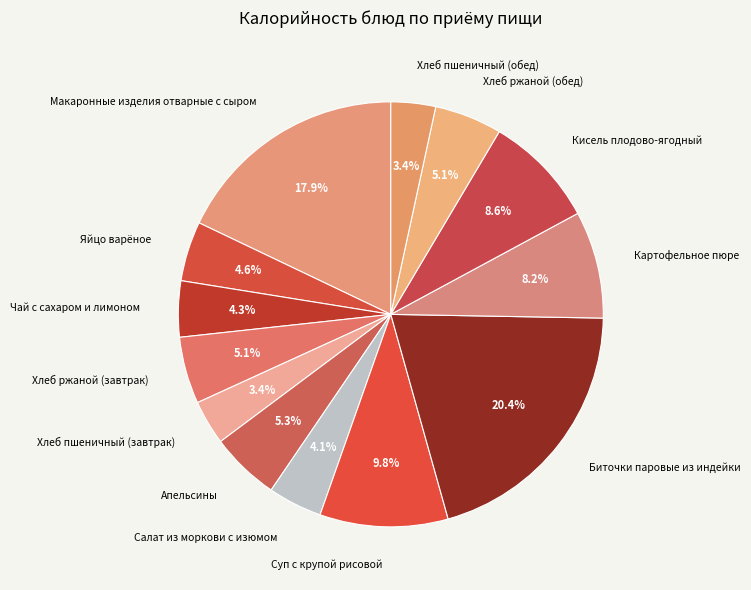

What is the largest slice in the pie chart?

Биточки паровые из индейки